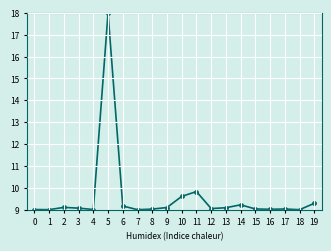

Does the chart have visible grid lines?

Yes